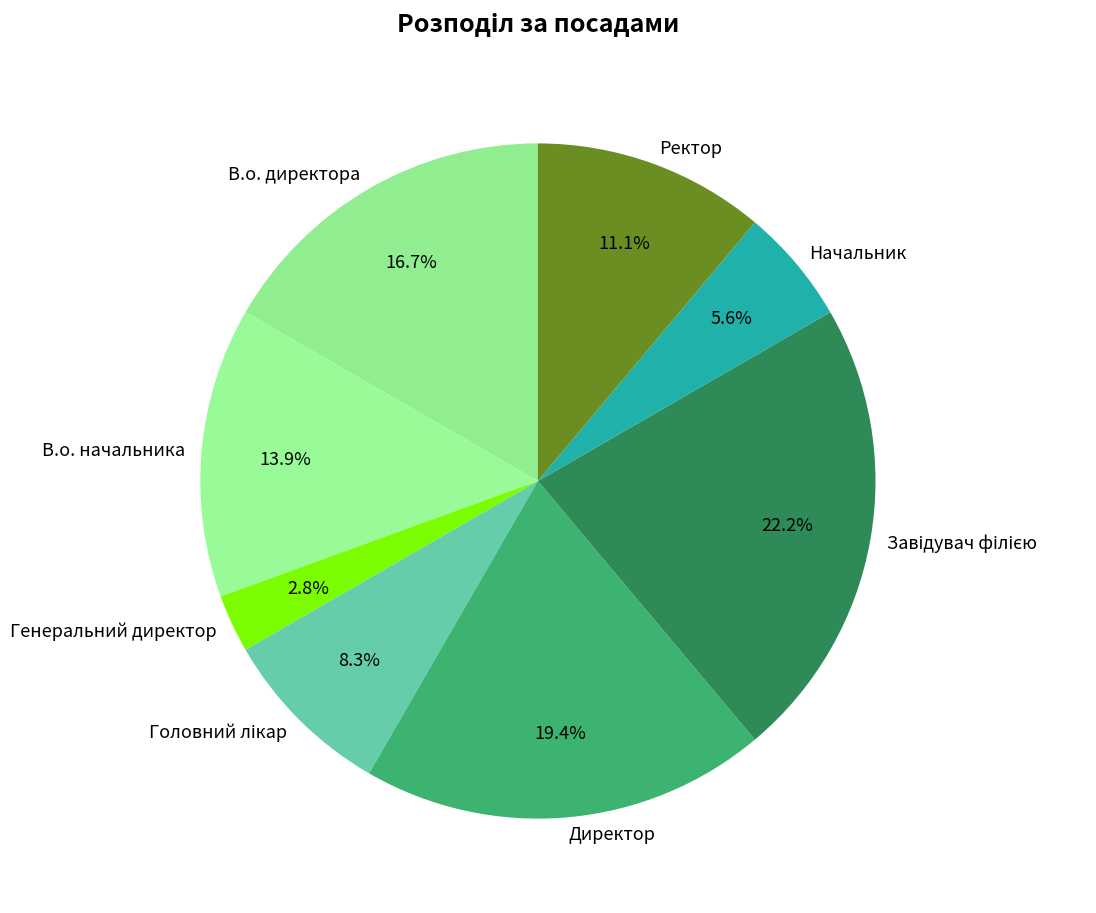

Count the number of slices in the pie.

8